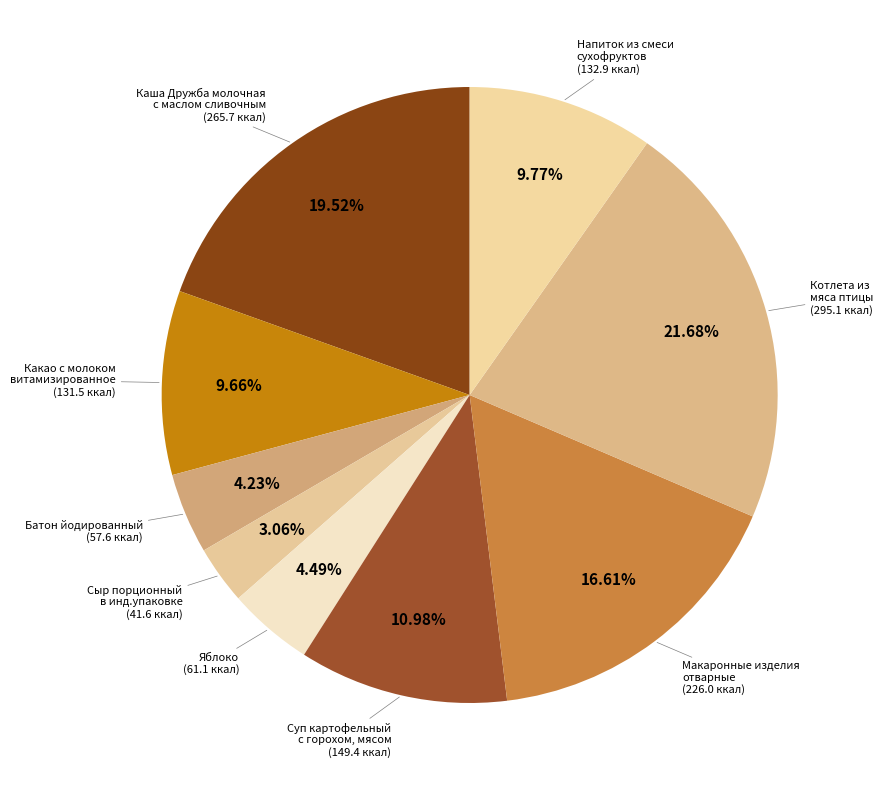

Count the number of slices in the pie.

9